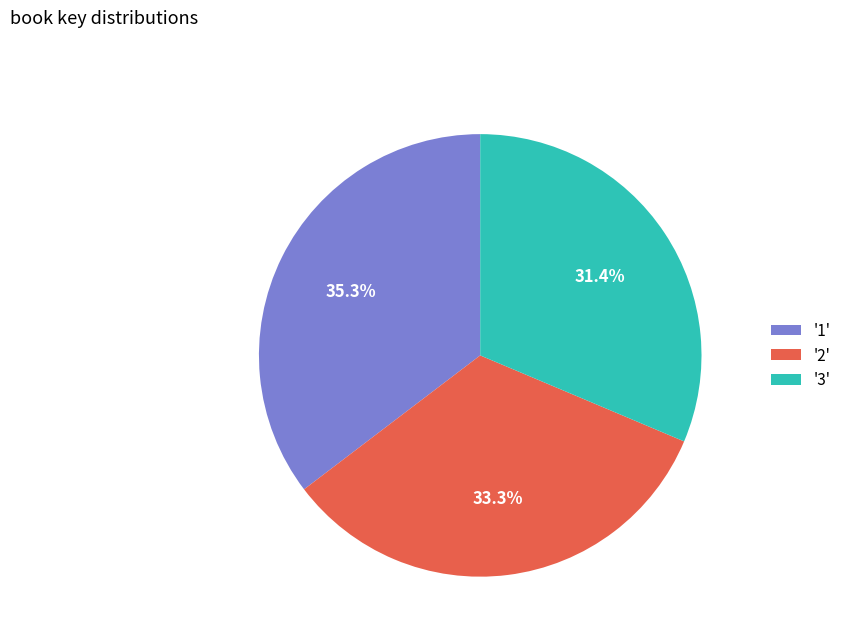

Does '2' account for over 50% of the chart?

No